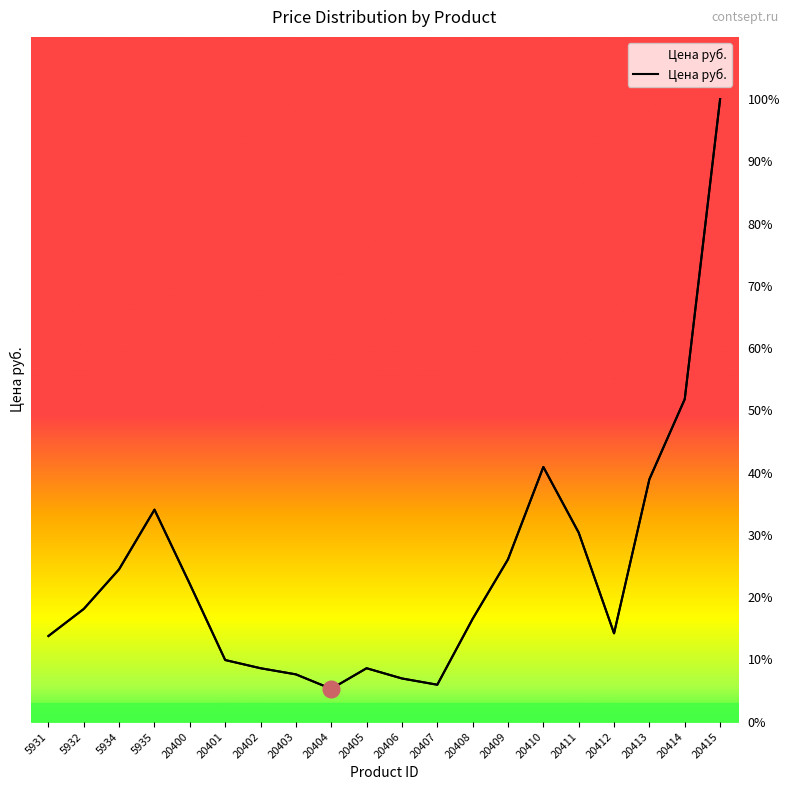

What is the approximate value at 5931, to the nearest 100?

1400